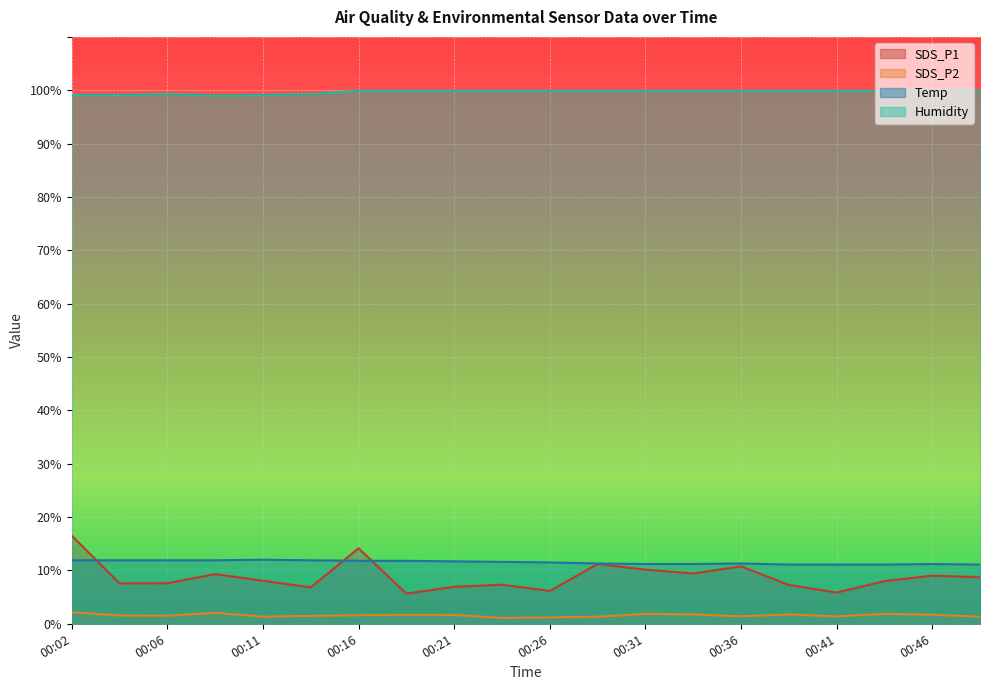

Where is the first local maximum for SDS_P2?

00:09